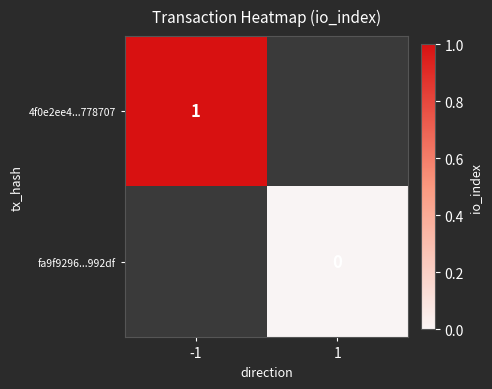

Which label corresponds to the largest value in the chart?

-1